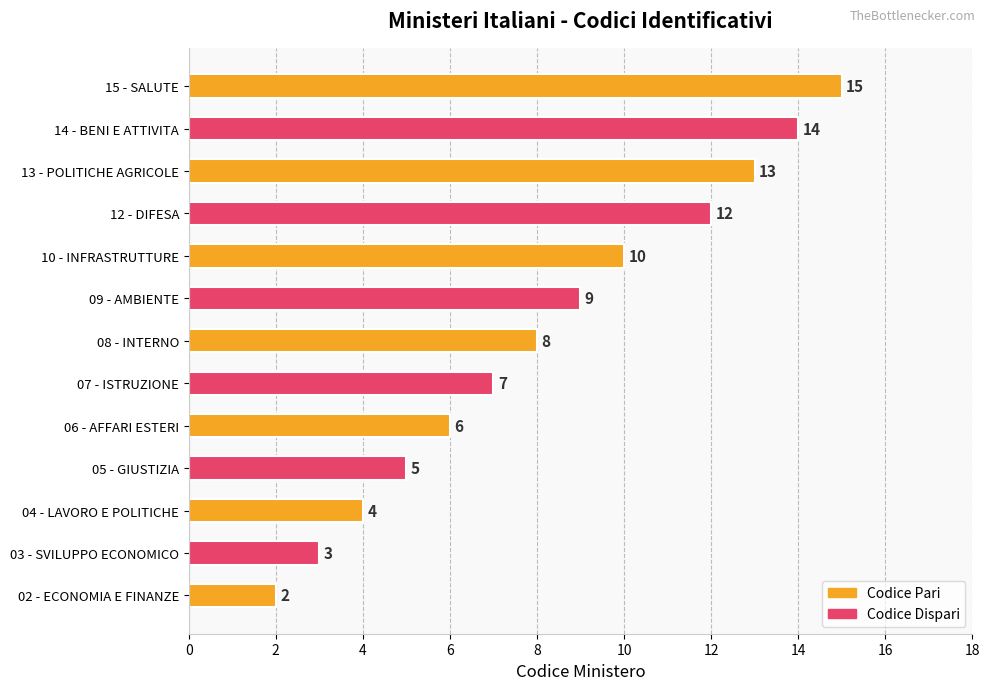

Count the number of categories in the chart.

13